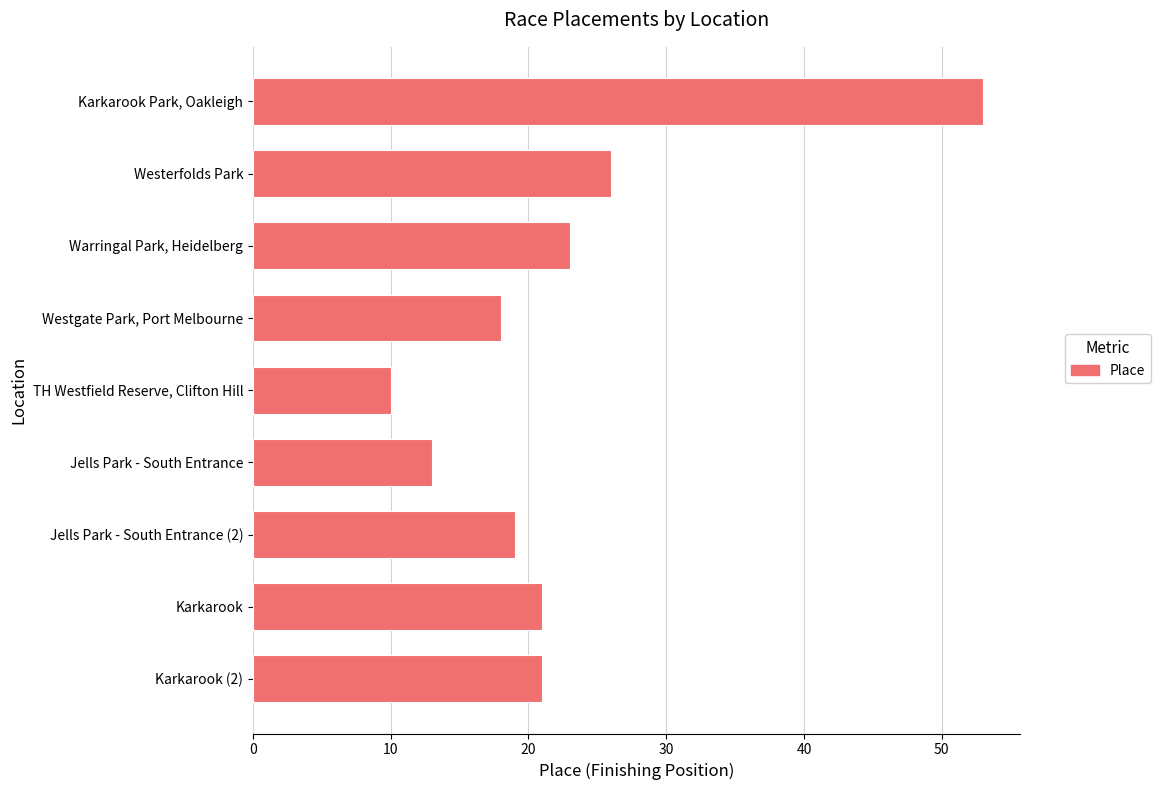

What is the difference between the second highest and second lowest values?

13